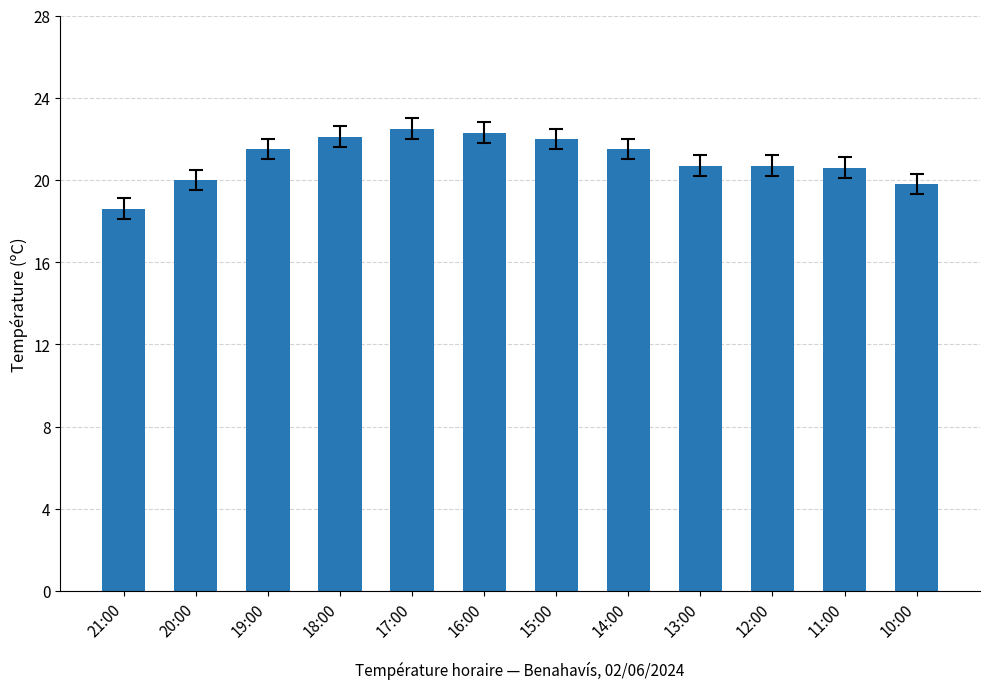

Does the chart contain any negative values?

No